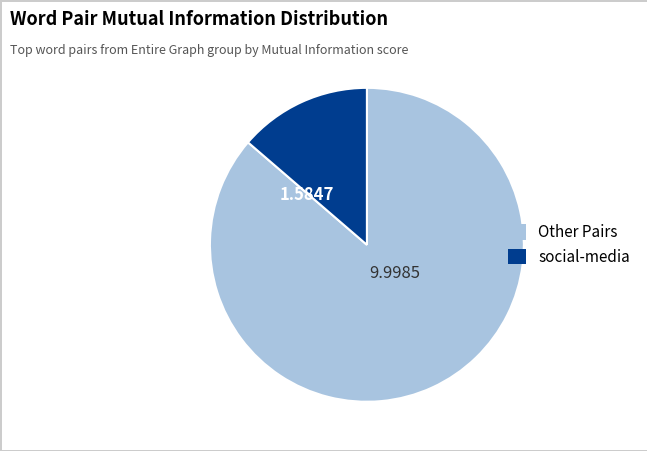

Does any single category account for the majority?

Yes